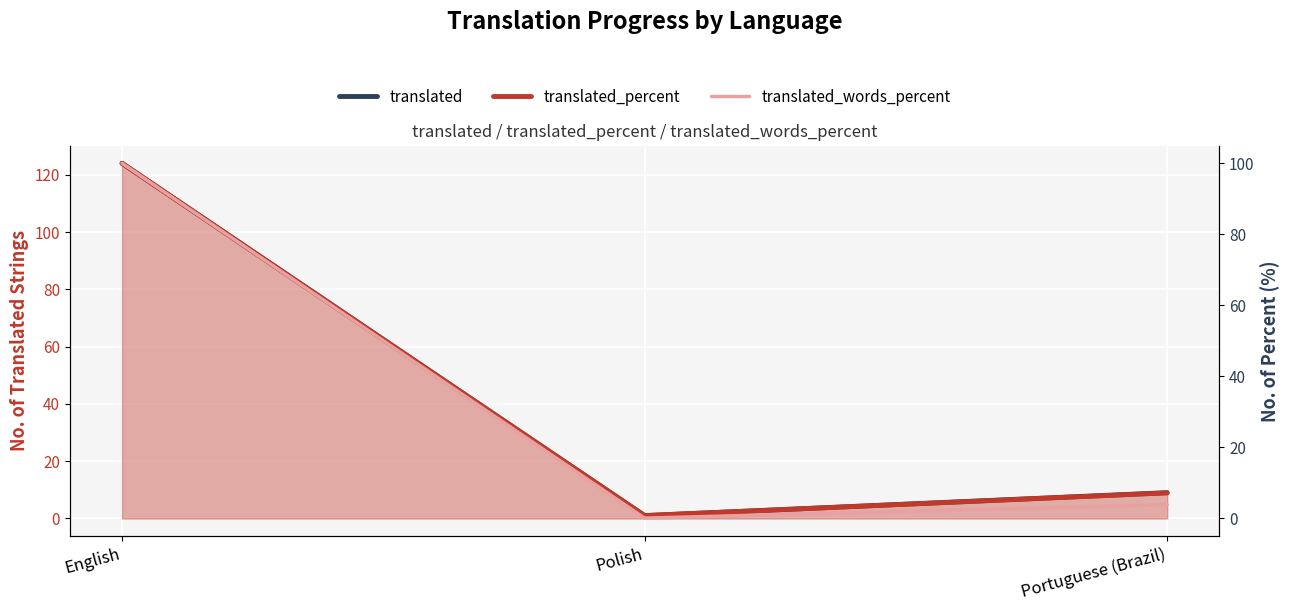

What is the difference between the second highest and minimum values in the translated_percent series?

6.4